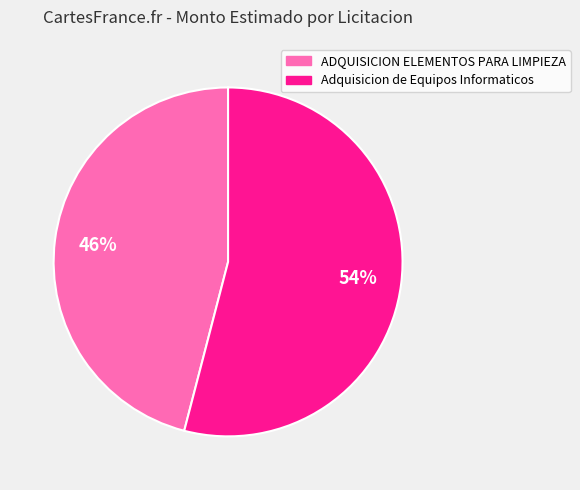

What is the ratio of the value at Adquisicion de Equipos Informaticos to the value at ADQUISICION ELEMENTOS PARA LIMPIEZA?

1.2